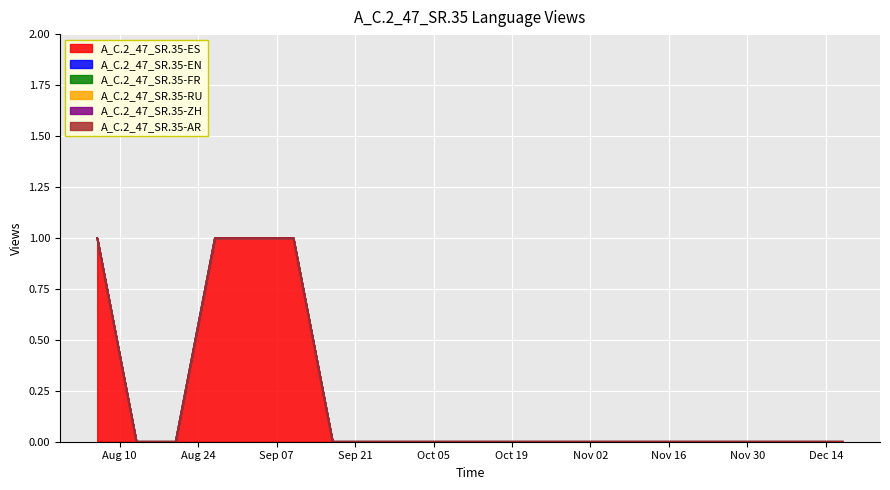

The A_C.2_47_SR.35-RU series shows 0 at 2021-11-26. True or false?

True